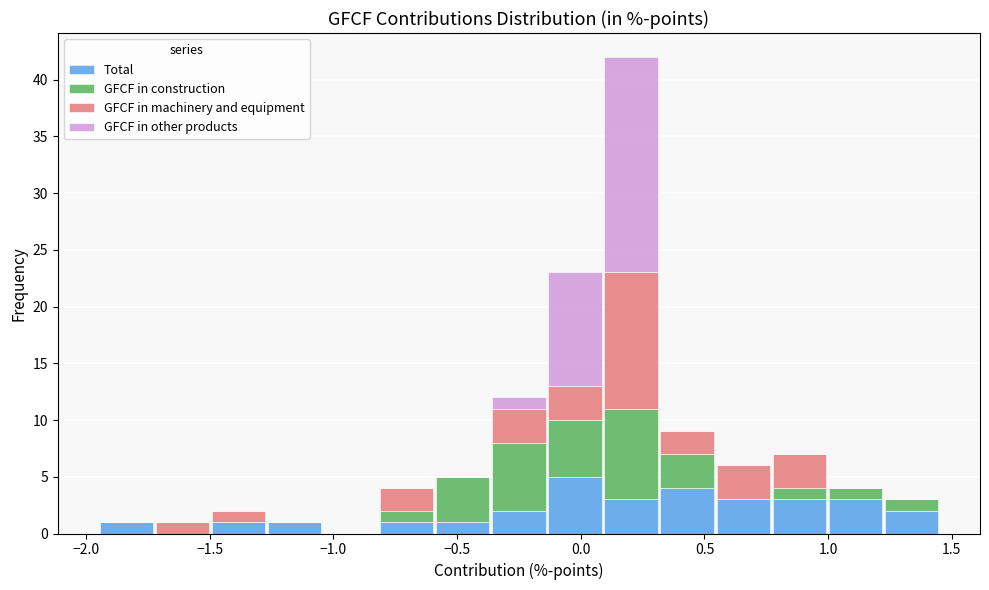

Reading left to right, list every stacked bar in this chart as the range it spans on the x-axis followed by its total height. Neither the bar edges nor the heights are printed on the chart, so give them approximately, as read against the axes.

-1.95 to -1.70: 1
-1.70 to -1.50: 1
-1.50 to -1.25: 2
-1.25 to -1.05: 1
-1.05 to -0.80: 0
-0.80 to -0.60: 4
-0.60 to -0.35: 5
-0.35 to -0.15: 12
-0.15 to 0.10: 23
0.10 to 0.30: 42
0.30 to 0.55: 9
0.55 to 0.75: 6
0.75 to 1.00: 7
1.00 to 1.20: 4
1.20 to 1.45: 3